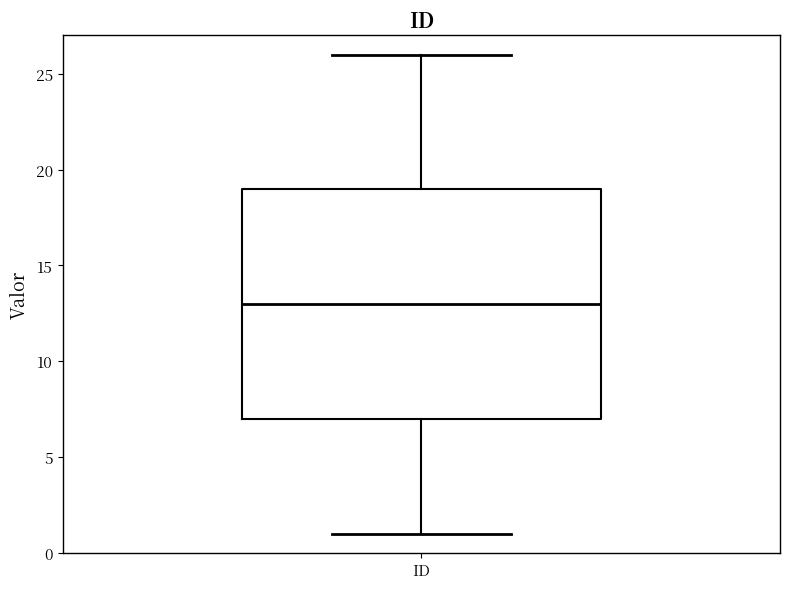

Where does the upper whisker of the box for ID end on the y-axis? The values are not printed on the chart, so give them approximately, as read against the axis.

26